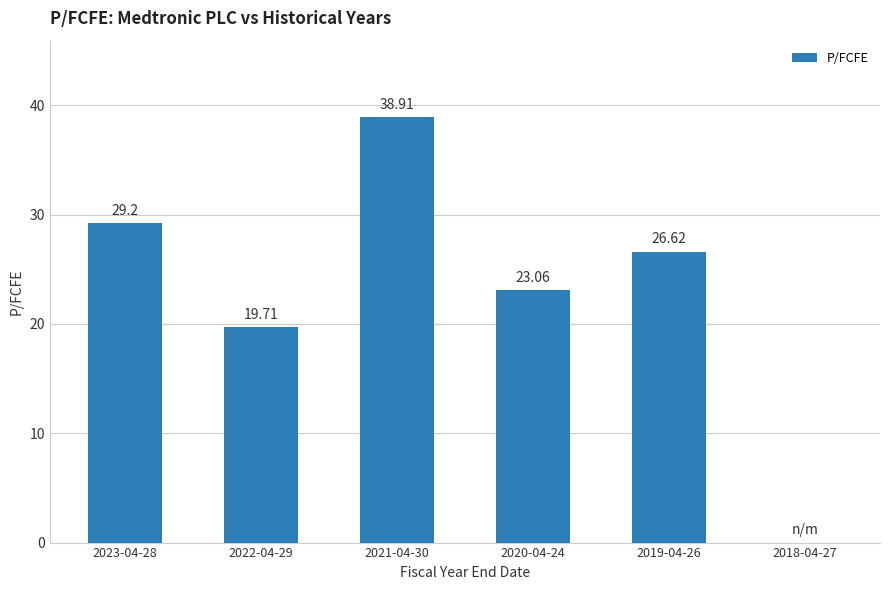

Count the number of categories in the chart.

6